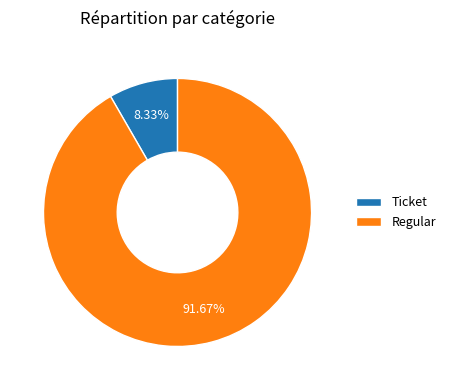

How many segments does this pie chart have?

2